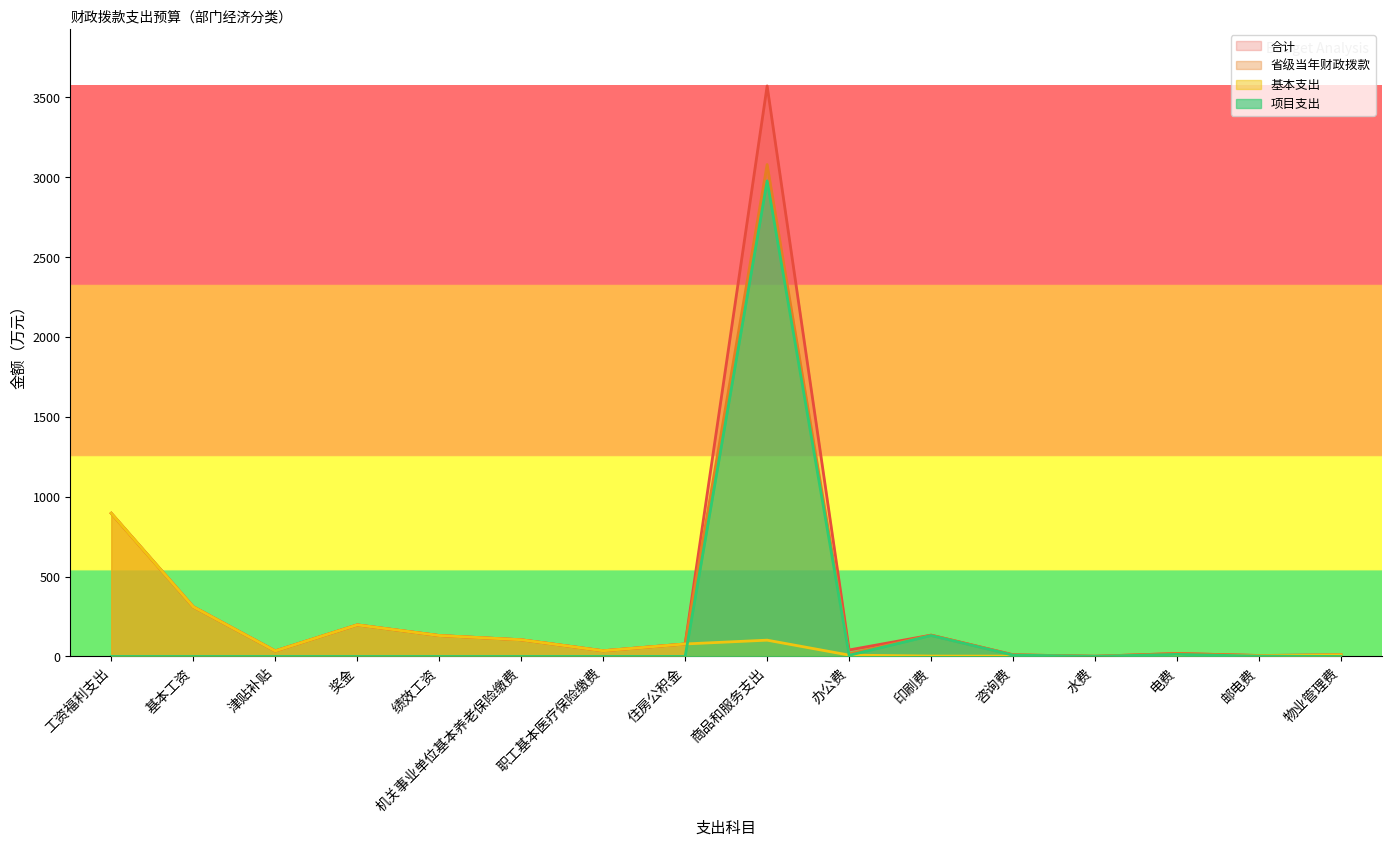

Reading right to left, extract all data points from this chart.

合计: 10.0	6.1	18.6	1.4	10.5	133.6	40.8	3572.3	78.3	35.8	104.6	131.2	197.7	34.7	311.1	896.6
省级当年财政拨款: 10.0	6.1	18.6	1.4	10.5	133.6	15.8	3080.0	78.3	35.8	104.6	131.2	197.7	34.7	311.1	896.6
基本支出: 10.0	4.1	5.6	0.4	2.0	2.5	8.5	102.1	78.3	35.8	104.6	131.2	197.7	34.7	311.1	896.6
项目支出: 0.0	2.0	13.0	1.0	8.5	131.1	7.3	2977.9	0.0	0.0	0.0	0.0	0.0	0.0	0.0	0.0